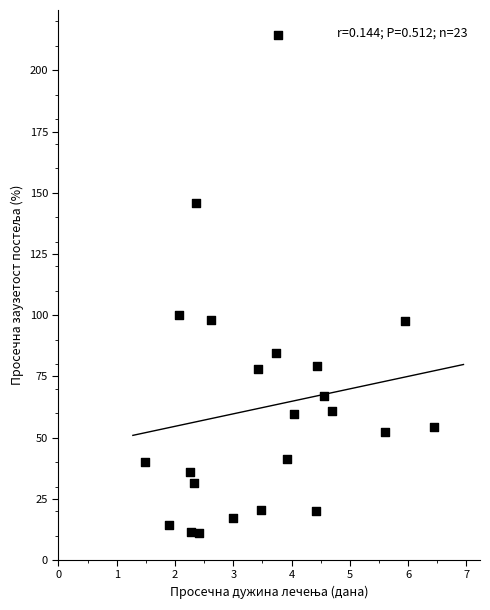

What is the range of X values (max minus min)?

5.0